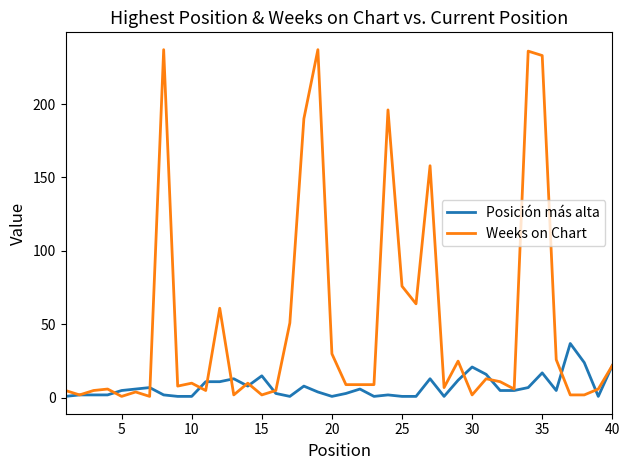

Rank the series by their maximum value, from lowest to highest.

Posición más alta, Weeks on Chart